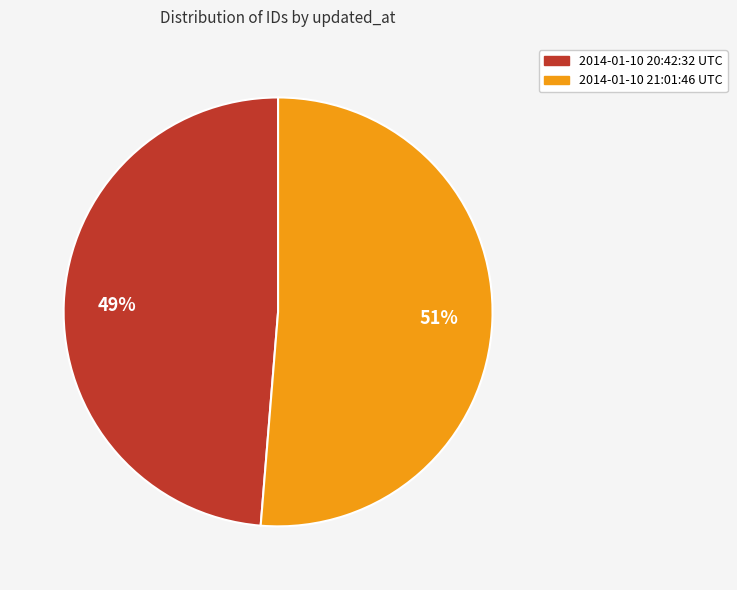

To the nearest percent, what percentage of the pie is 2014-01-10 20:42:32 UTC?

49%